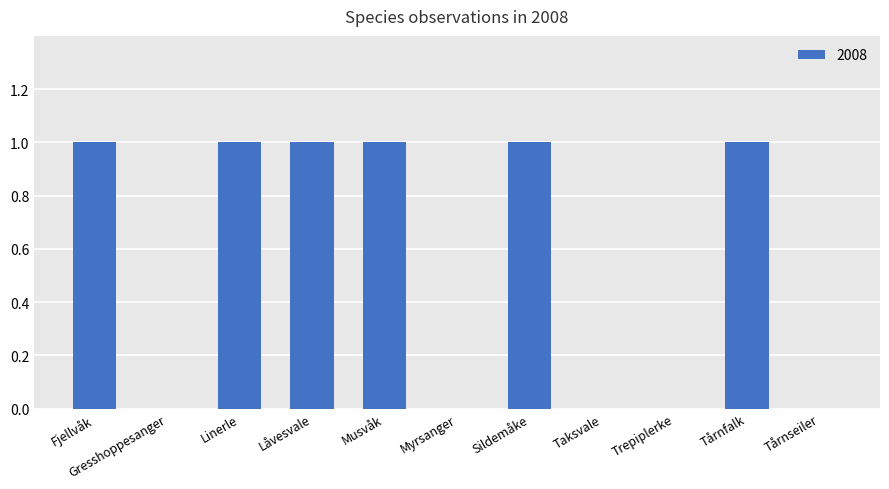

What is the sum of all values?

6